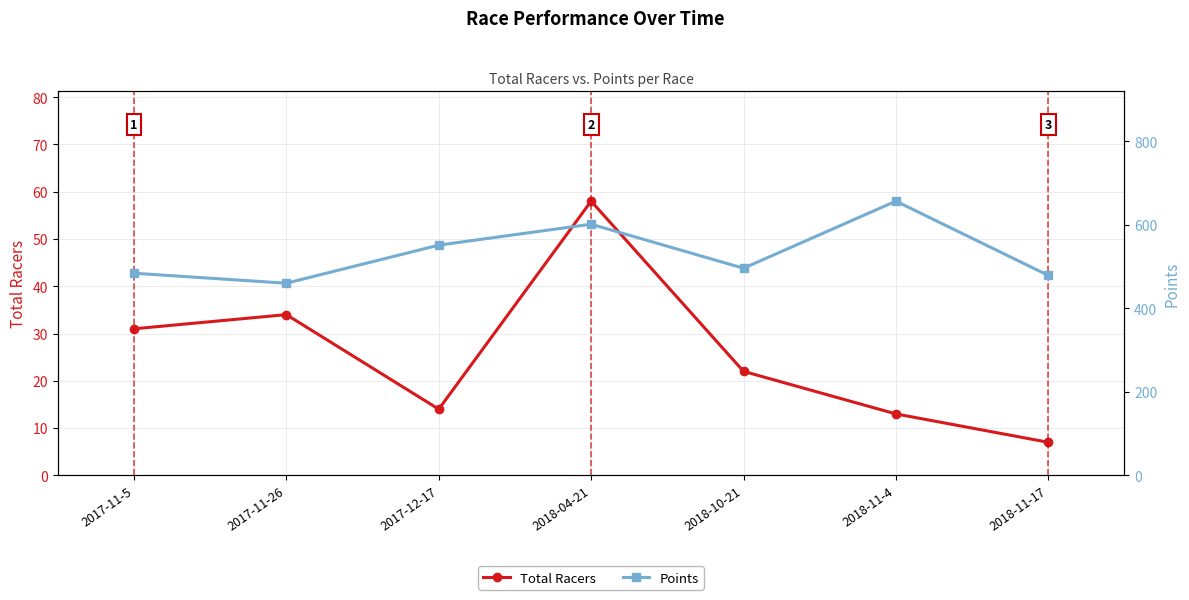

What is the label of the 2nd point from the left?

2017-11-26